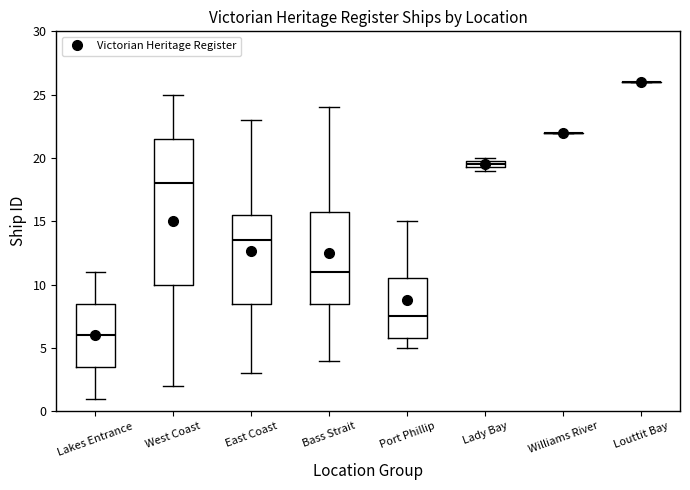

Which box is the tallest, from its lower edge to its upper edge?

West Coast